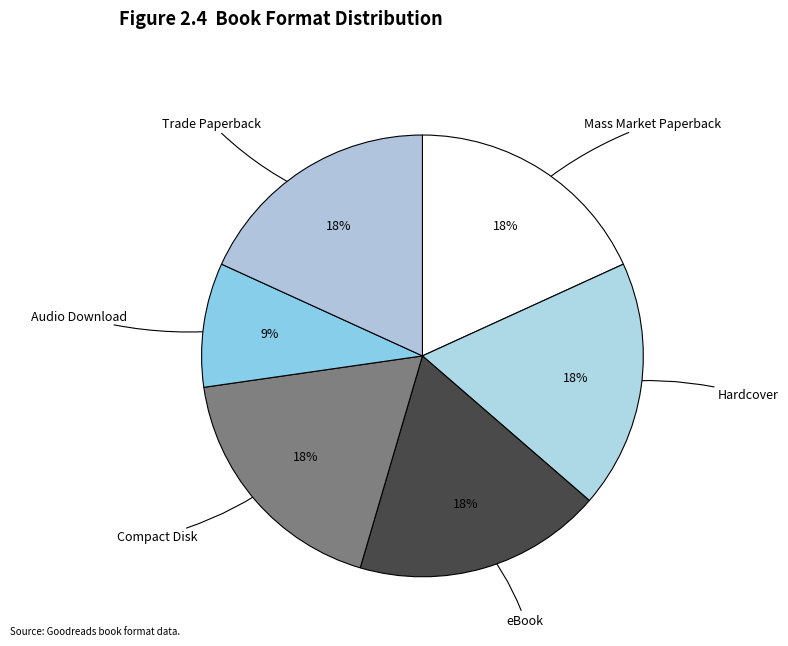

How many slices are in this pie chart?

6